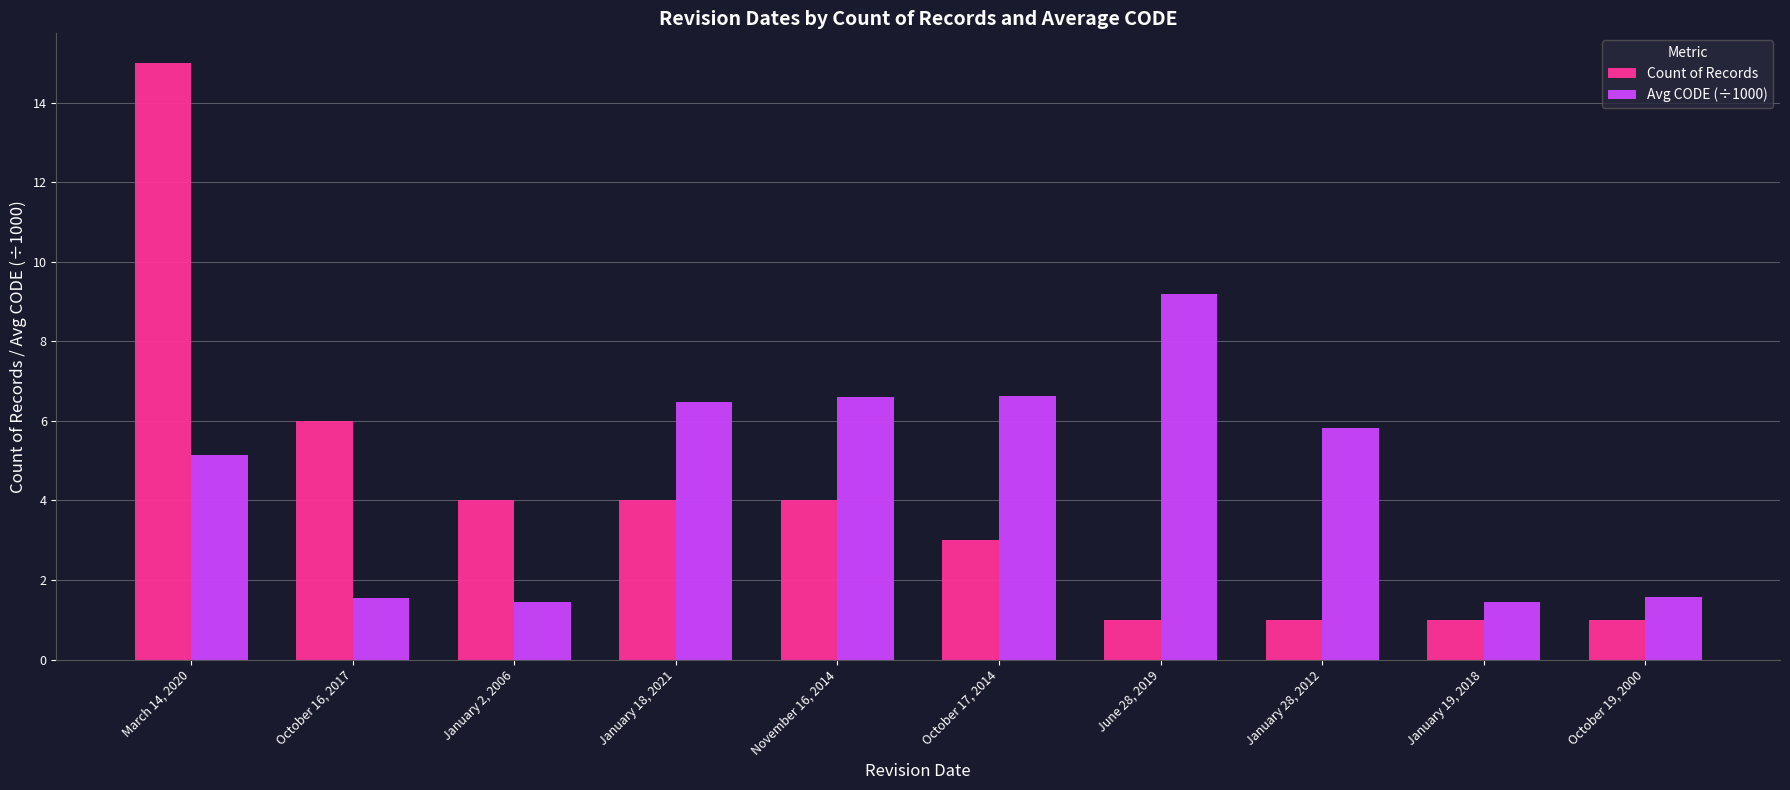

Which series has the widest spread of values?

Count of Records